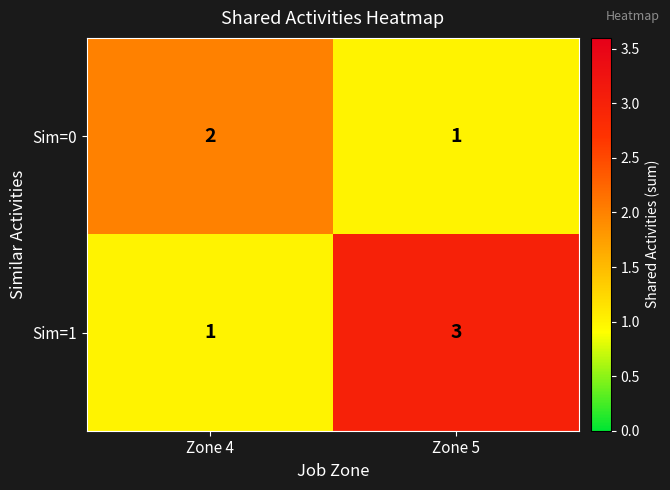

Which category has the lowest value in the Sim=1 series?

Zone 4